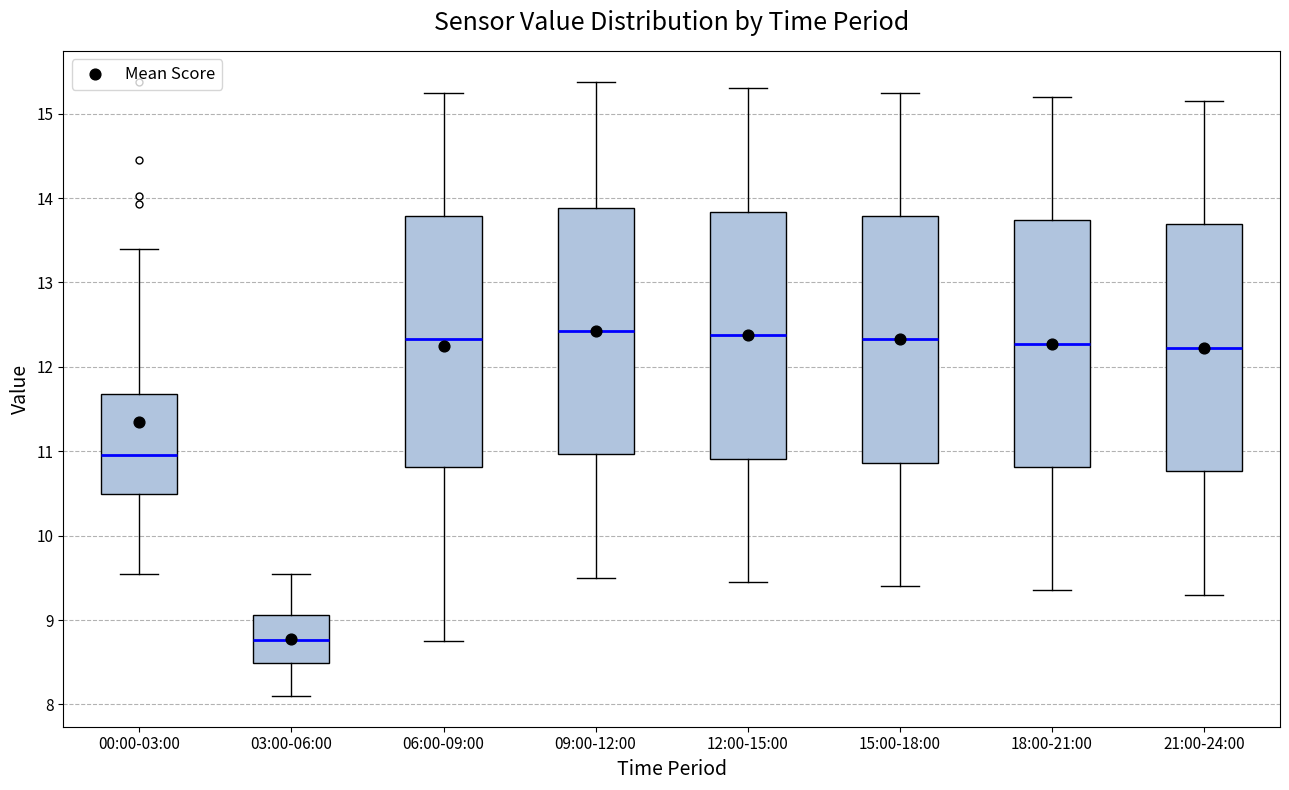

Reading left to right, read every box against the y-axis: the position of its median line, the range the box covers, and the ends of its whiskers. The values are not printed on the chart, so give them approximately, as read against the axis.

00:00-03:00: median 11.0, box 10.5 to 11.7, whiskers 9.6 to 13.4
03:00-06:00: median 8.8, box 8.5 to 9.1, whiskers 8.1 to 9.6
06:00-09:00: median 12.3, box 10.8 to 13.8, whiskers 8.8 to 15.3
09:00-12:00: median 12.4, box 11.0 to 13.9, whiskers 9.5 to 15.4
12:00-15:00: median 12.4, box 10.9 to 13.8, whiskers 9.5 to 15.3
15:00-18:00: median 12.3, box 10.9 to 13.8, whiskers 9.4 to 15.3
18:00-21:00: median 12.3, box 10.8 to 13.7, whiskers 9.4 to 15.2
21:00-24:00: median 12.2, box 10.8 to 13.7, whiskers 9.3 to 15.2